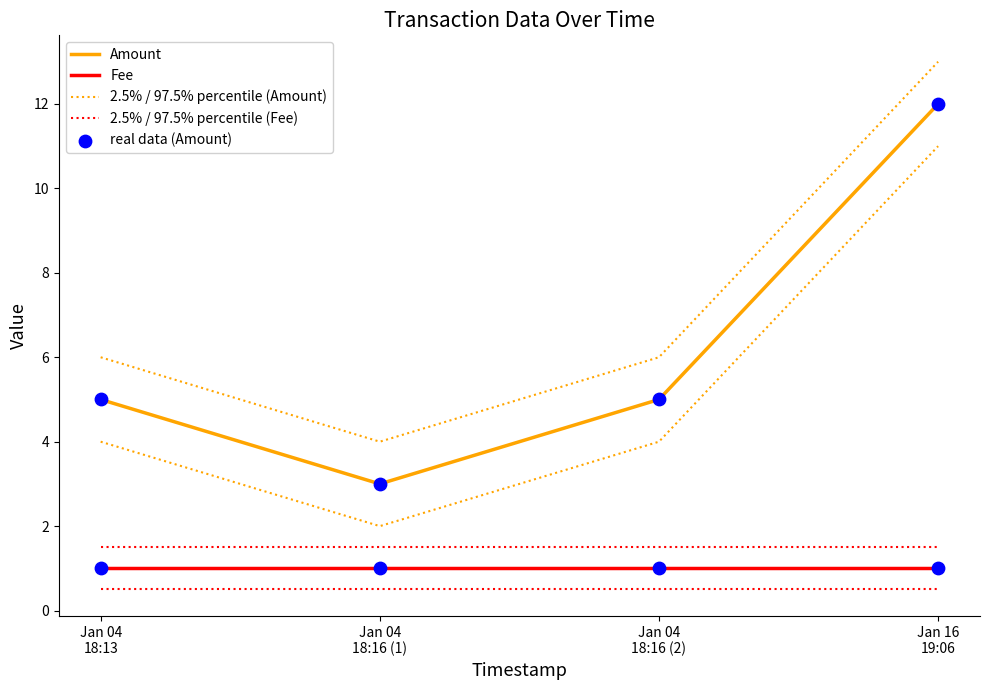

Which series has the largest total across all categories?

2.5% / 97.5% percentile (Amount)